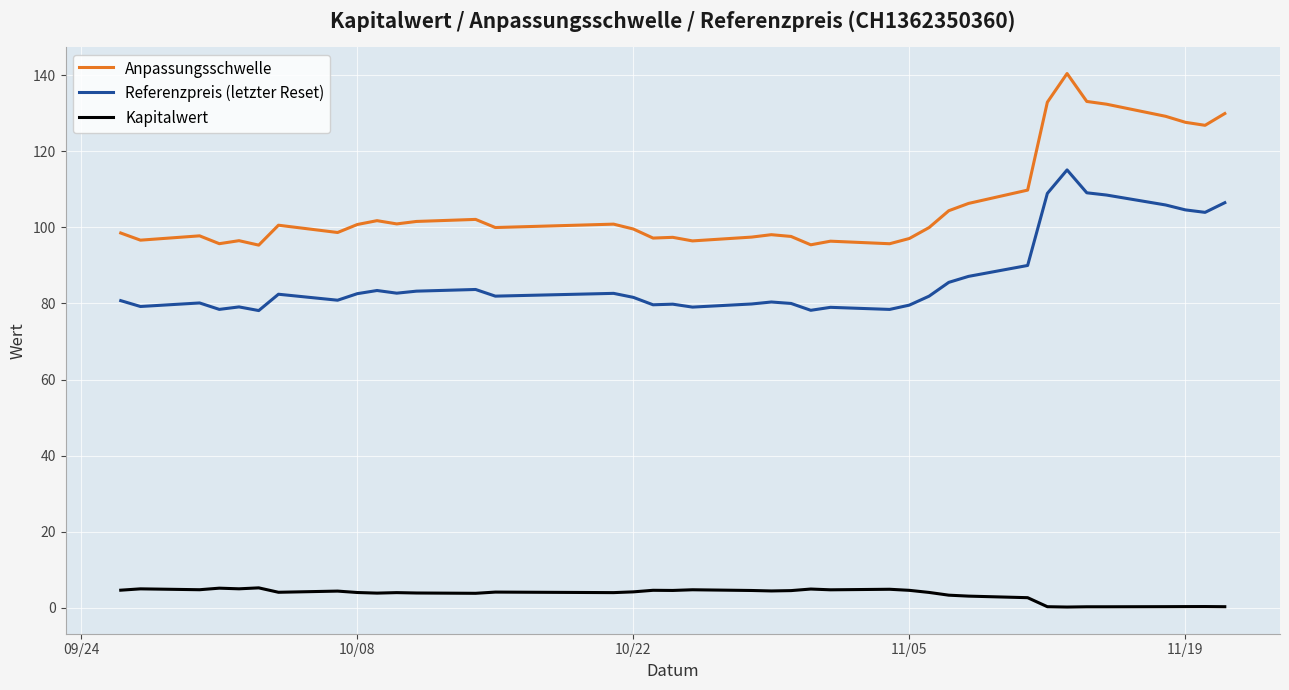

Which series has the largest total across all categories?

Anpassungsschwelle